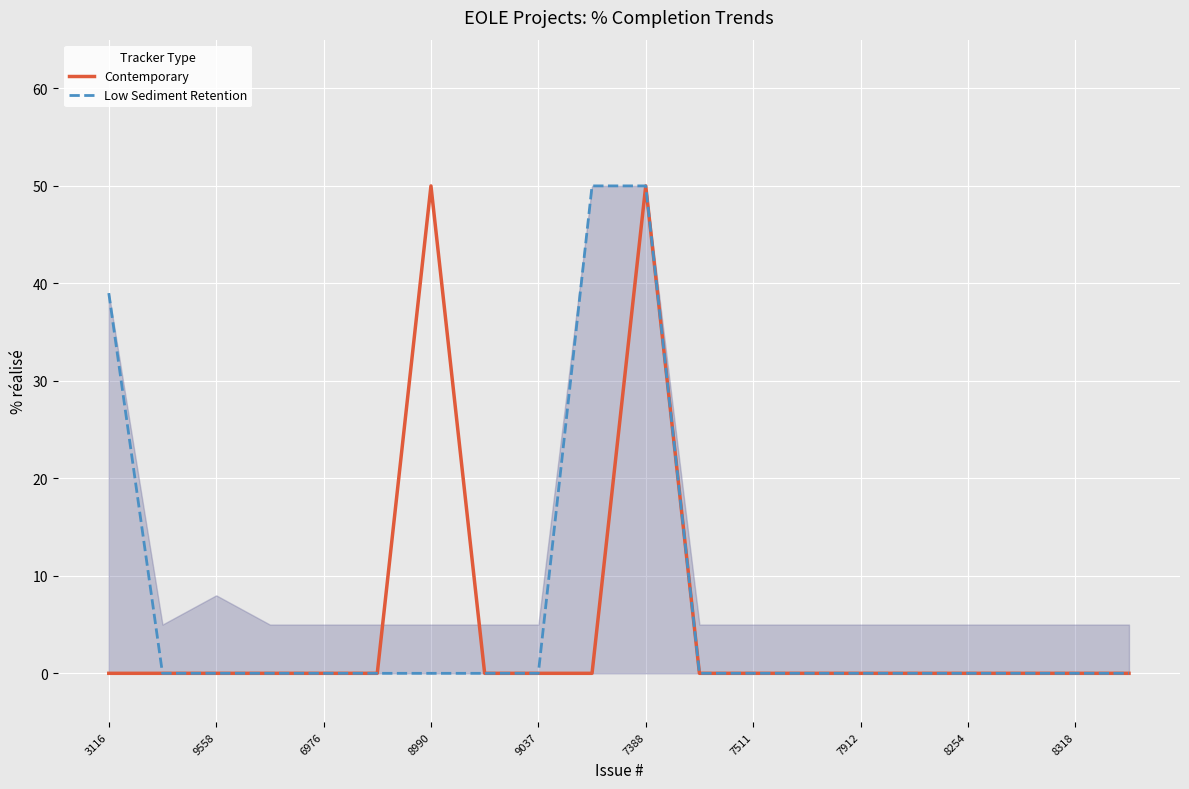

Is it true that Contemporary equals 0 at 7912?

True